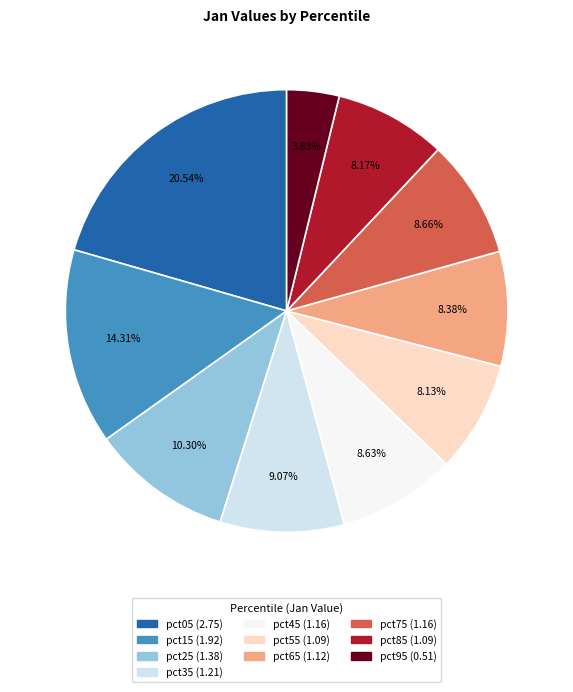

Is it true that pct35 is 9% of the pie?

True